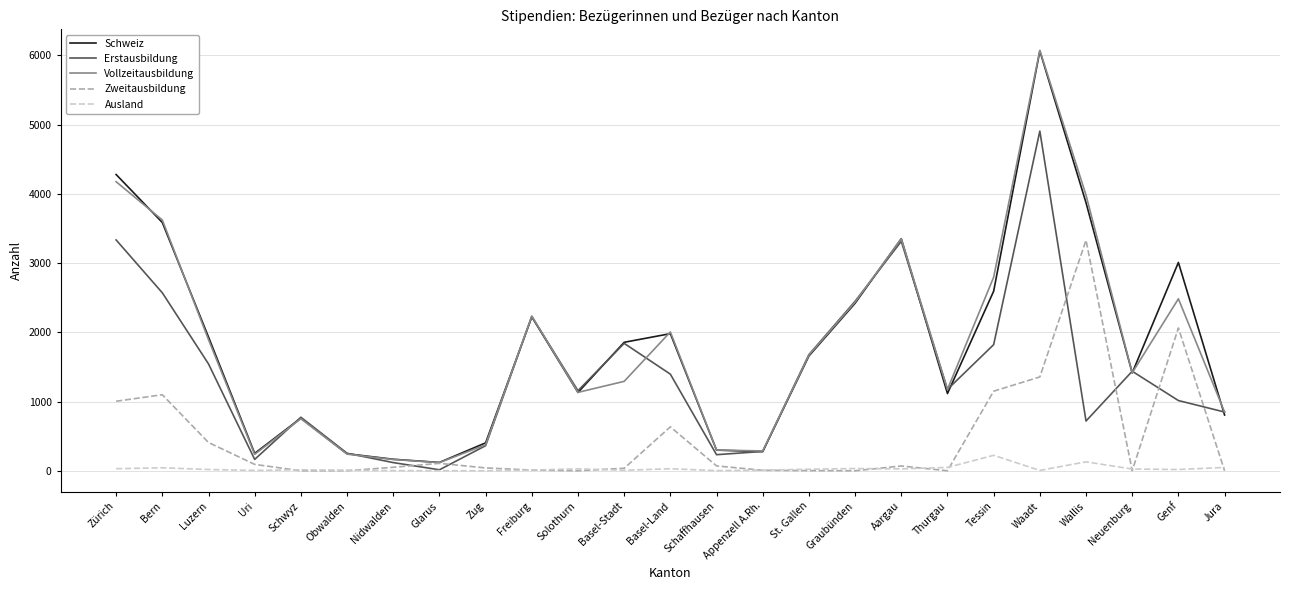

What is the difference between the highest and lowest values at Solothurn?

1156